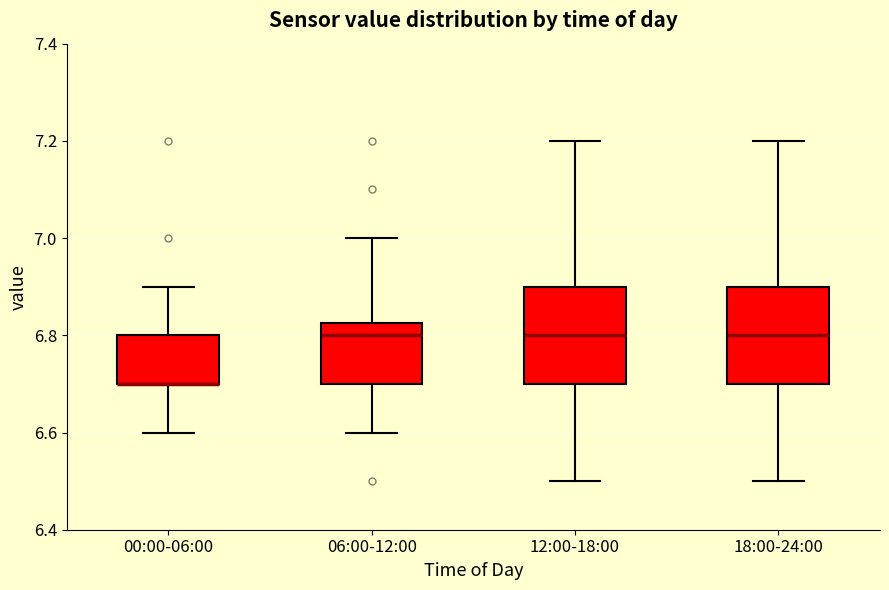

Where does the upper whisker of the box for 12:00-18:00 end on the y-axis? The values are not printed on the chart, so give them approximately, as read against the axis.

7.20